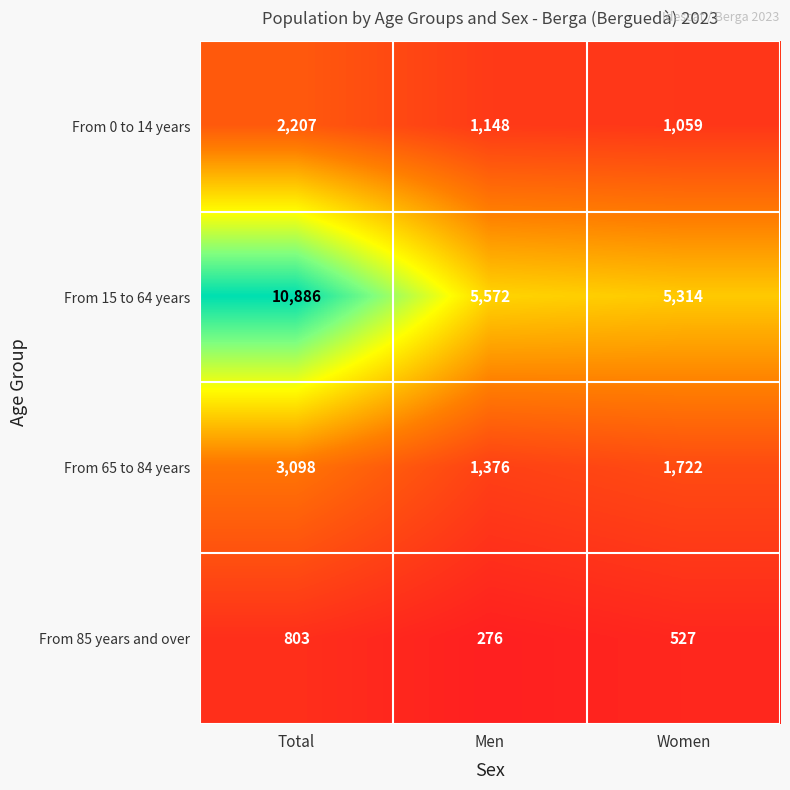

What is the sum of the From 65 to 84 years values at Women and Men?

3098